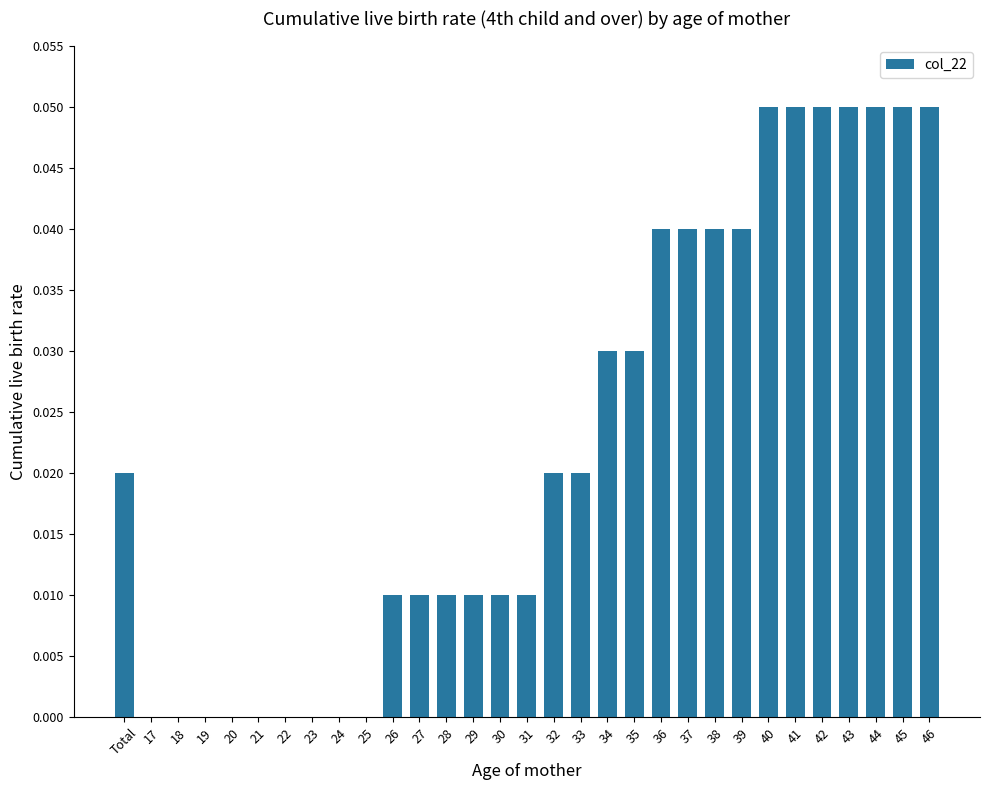

Which has a higher value, 33 or 39?

39